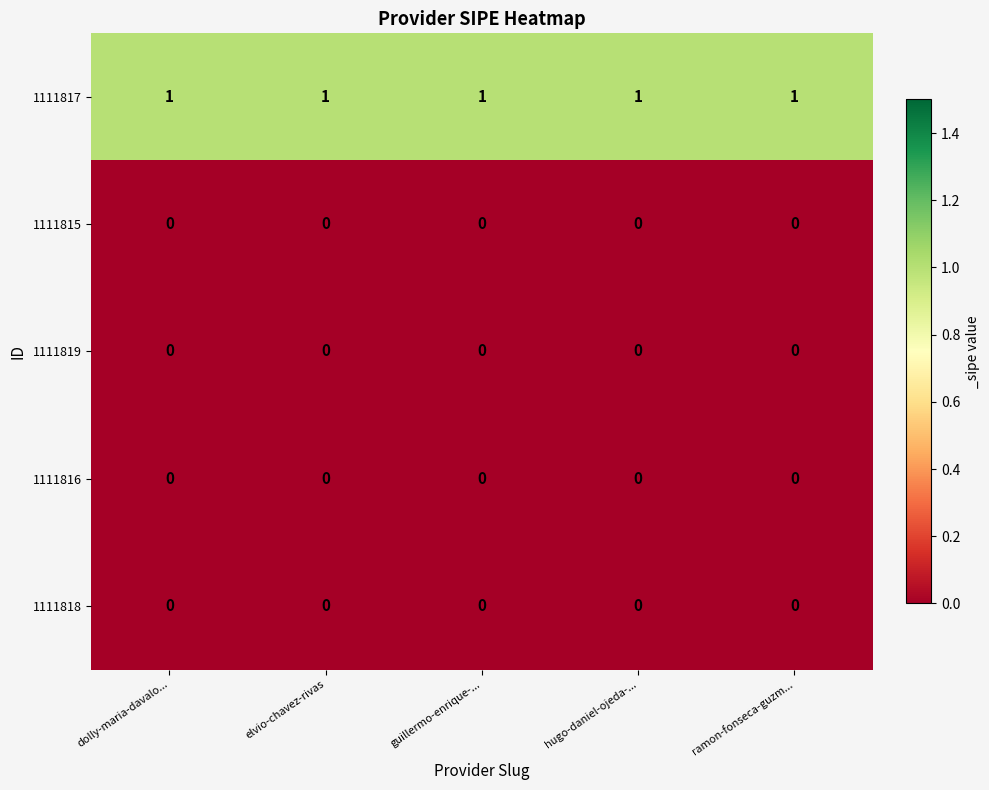

At how many categories does at least one series exceed 0?

5